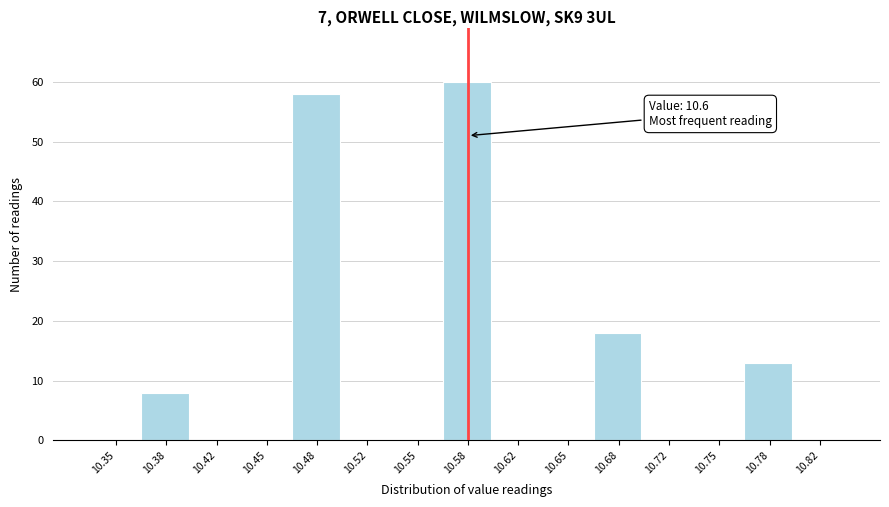

Reading left to right, extract all data points from this chart.

10.35=0	10.38=8	10.42=0	10.45=0	10.48=58	10.52=0	10.55=0	10.58=60	10.62=0	10.65=0	10.68=18	10.72=0	10.75=0	10.78=13	10.82=0